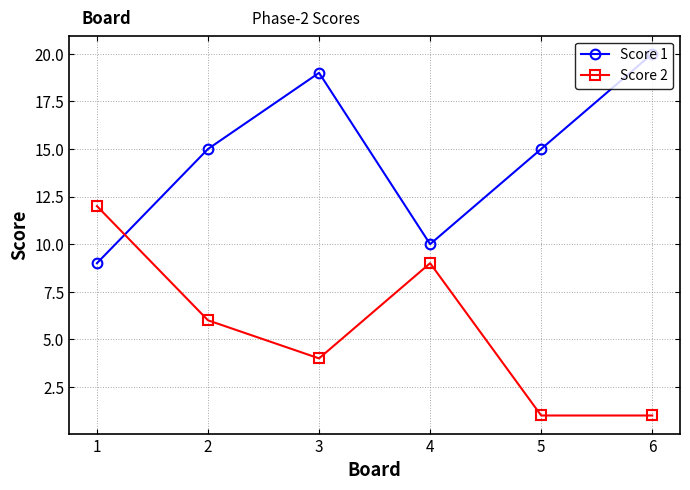

Rank the series by their maximum value, from highest to lowest.

Score 1, Score 2